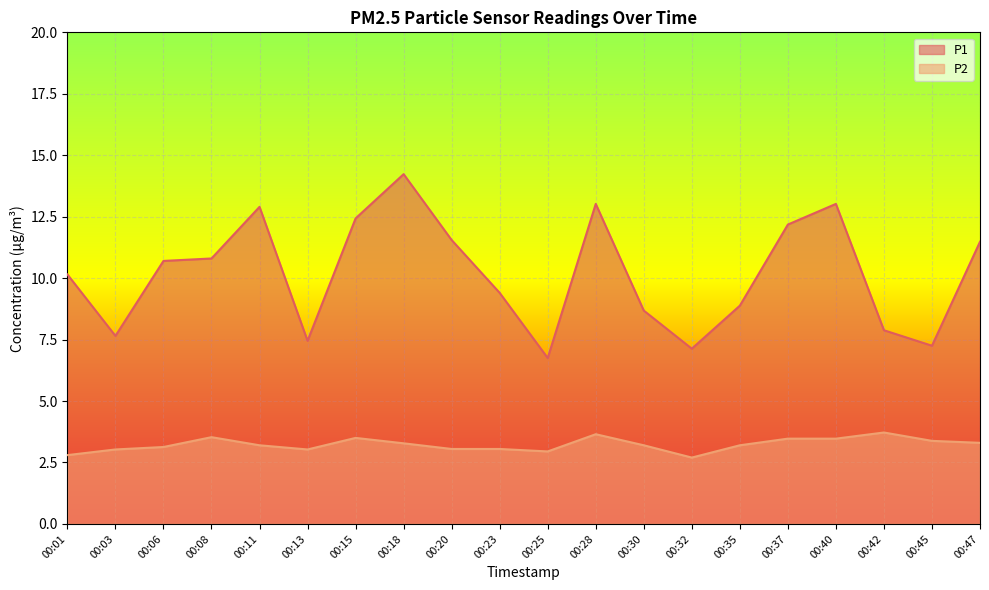

How many data points in P2 are less than 3?

3